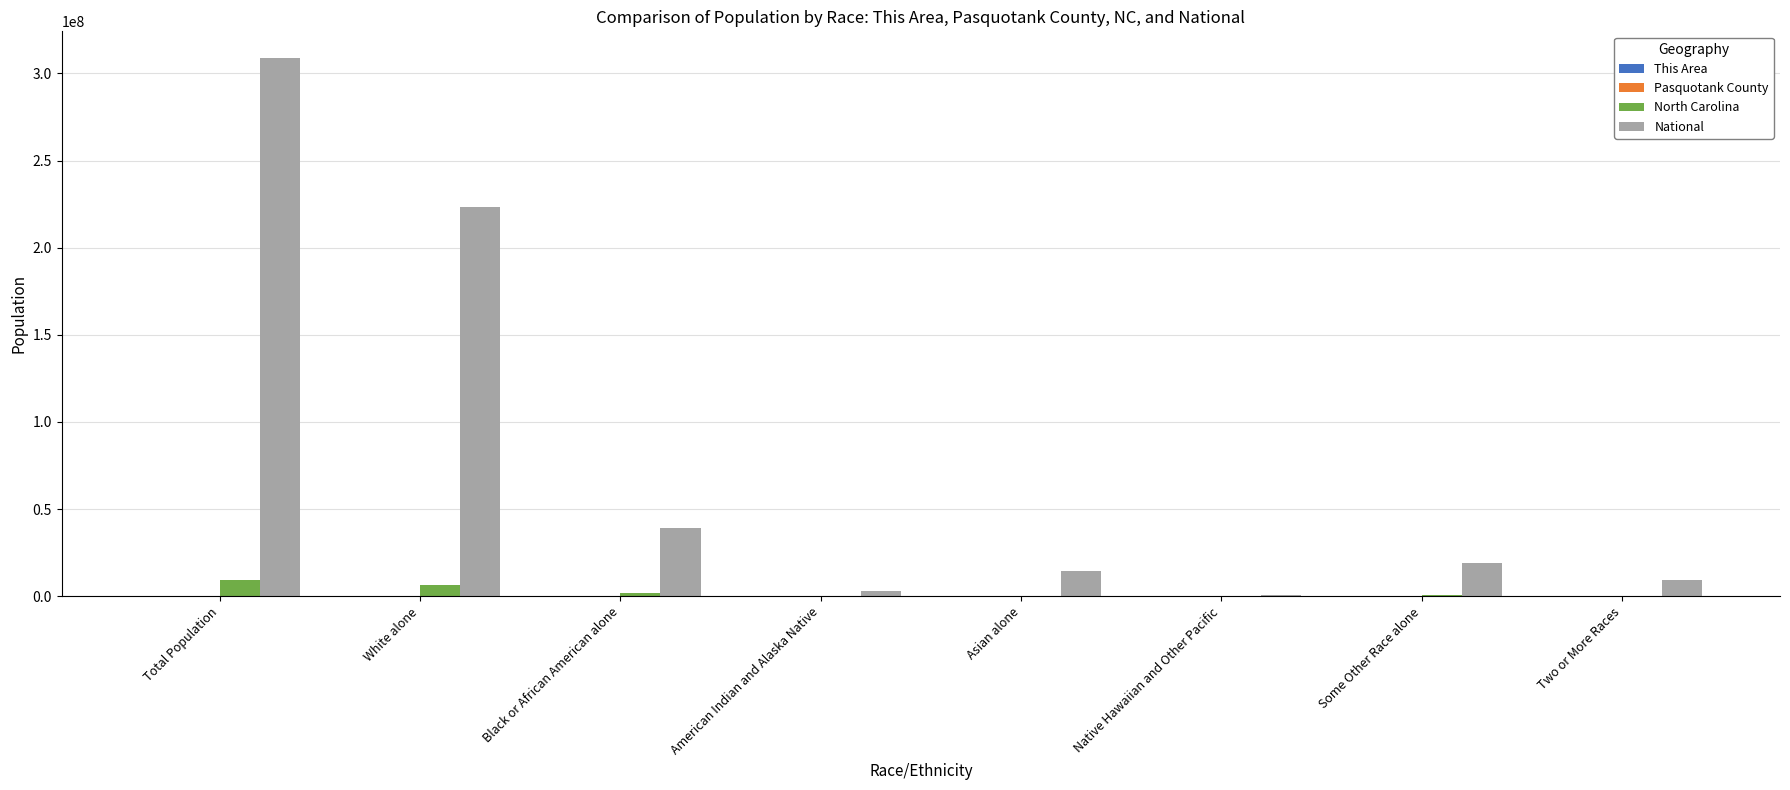

At which category is the sum across all series the highest?

Total Population